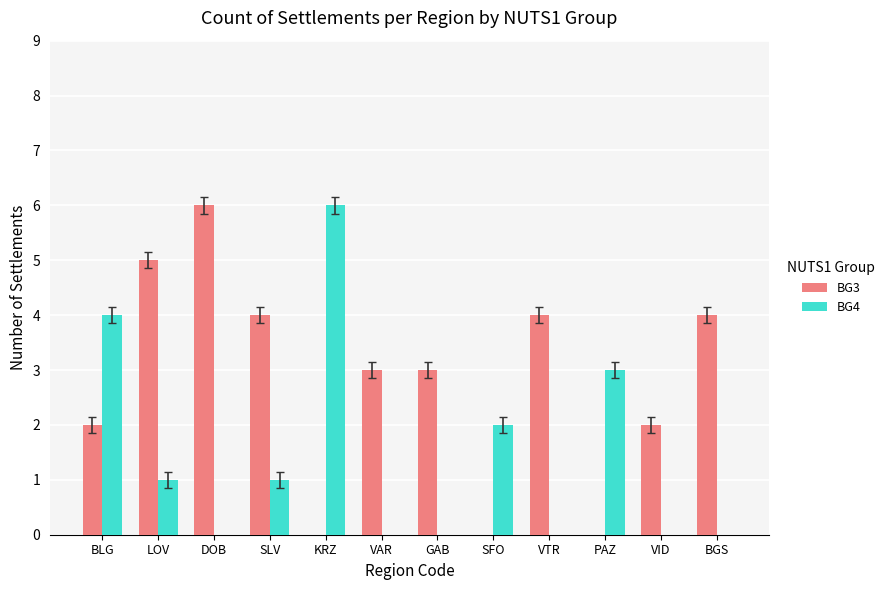

What is the total value across all series at PAZ?

3